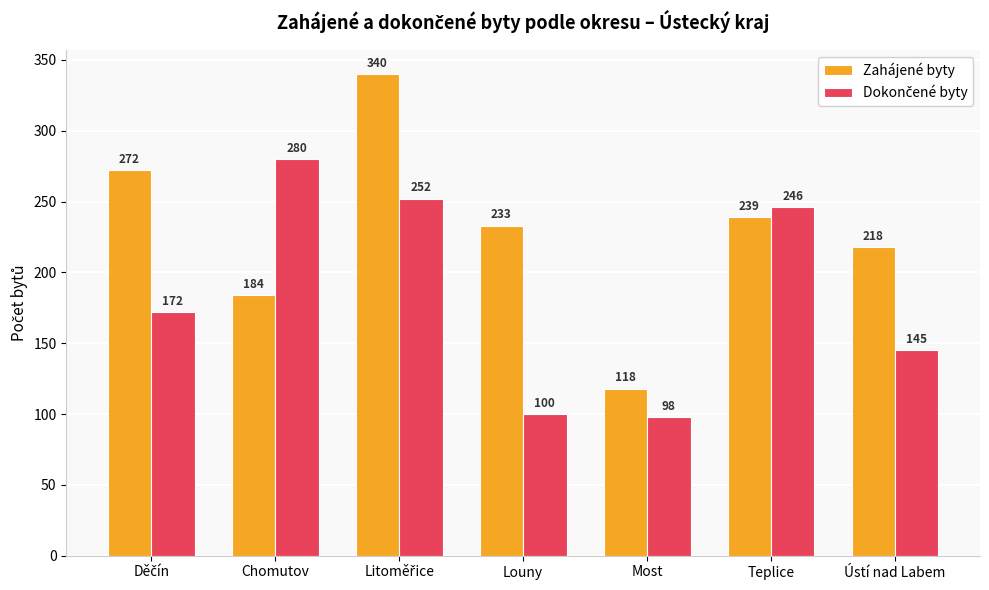

What is the label of the 1st bar from the right?

Ústí nad Labem